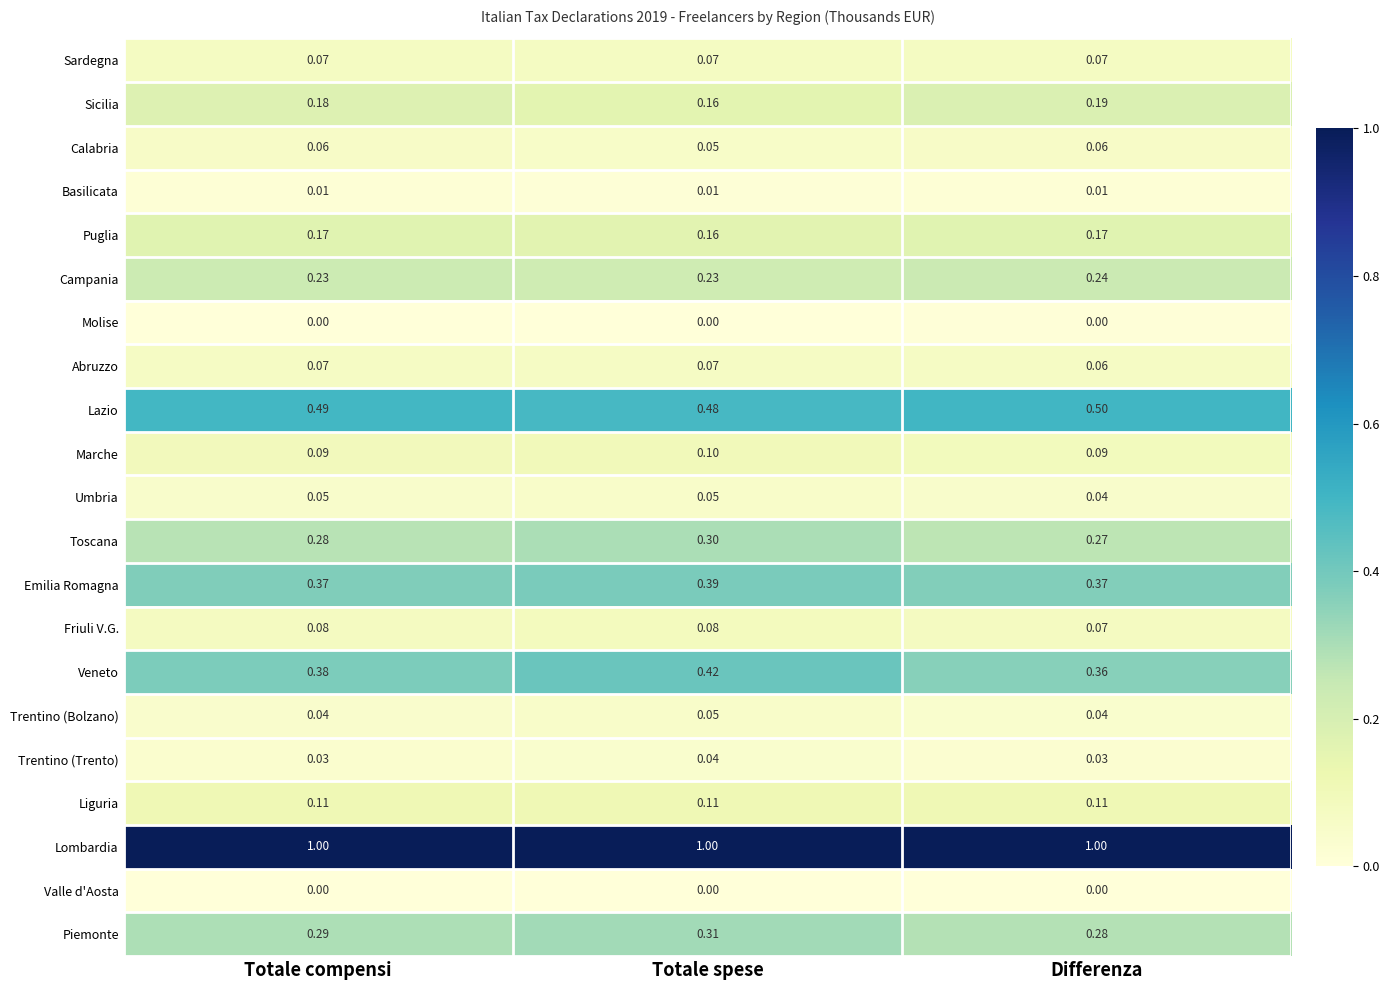

Between Totale spese and Differenza, which series saw the biggest shift?

Veneto